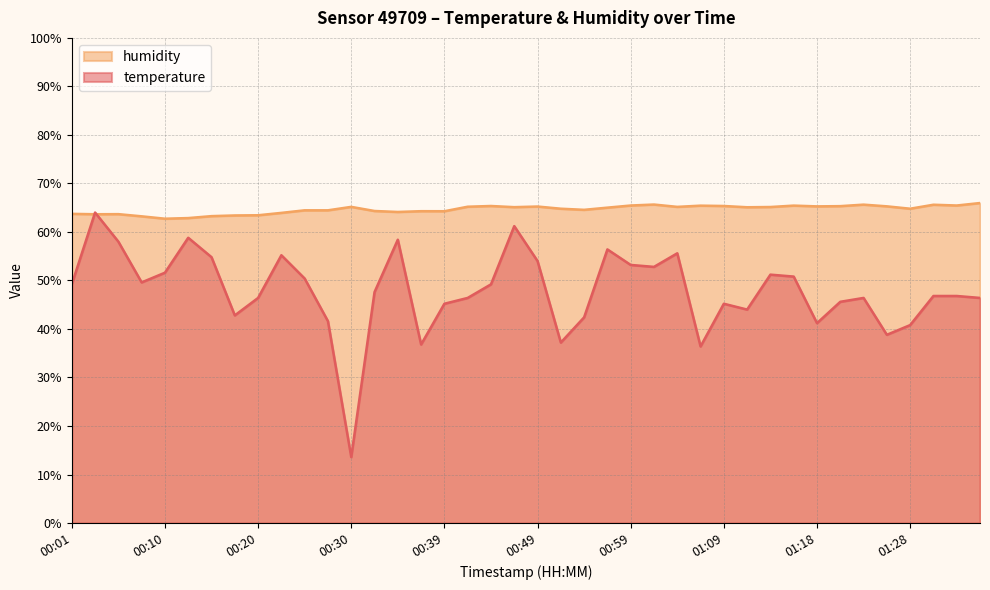

Which has a higher value, 00:56 or 01:18?

00:56